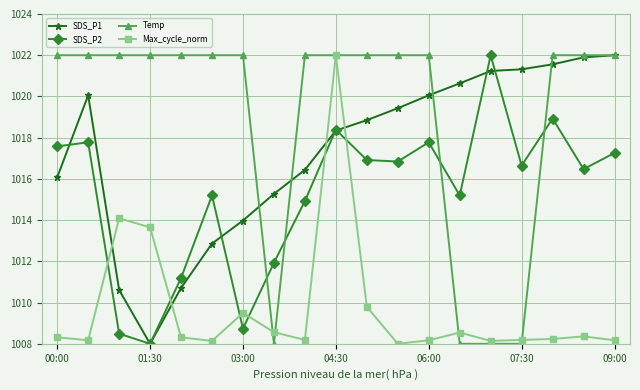

After their last crossing, which series has the higher values: SDS_P2 or Max_cycle_norm?

SDS_P2